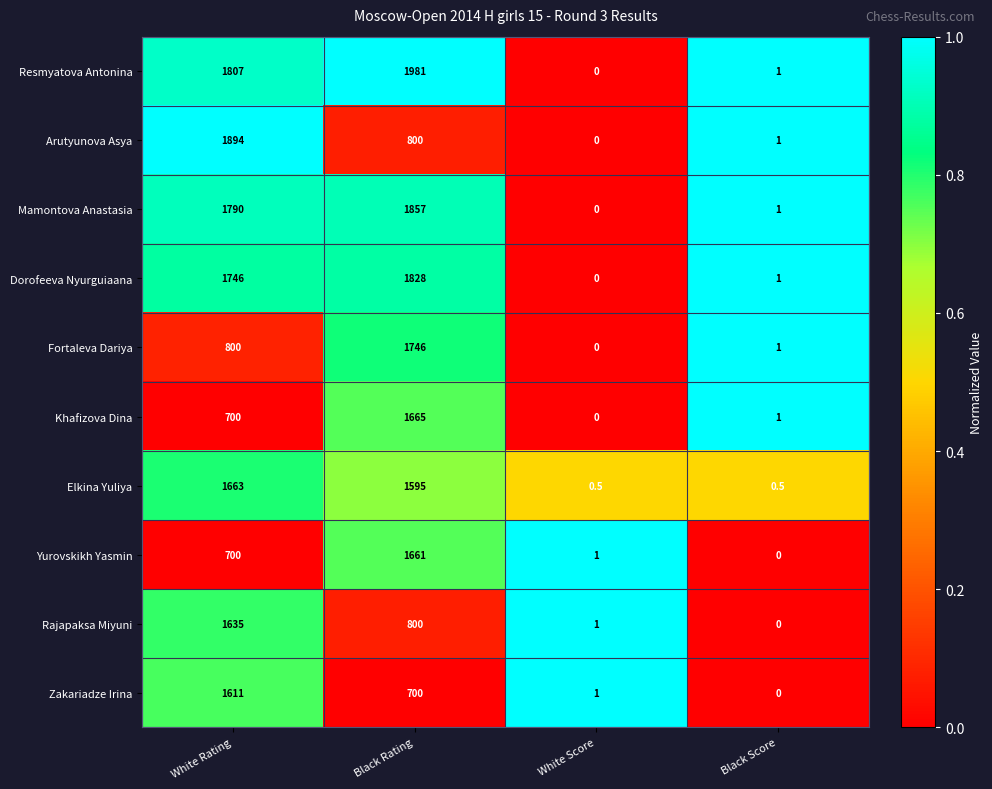

Which series has the widest spread of values?

Resmyatova Antonina